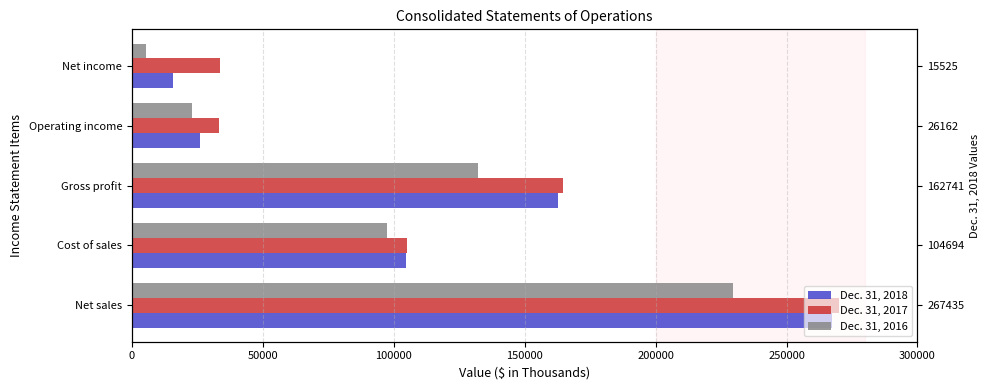

Are the bars horizontal?

Yes